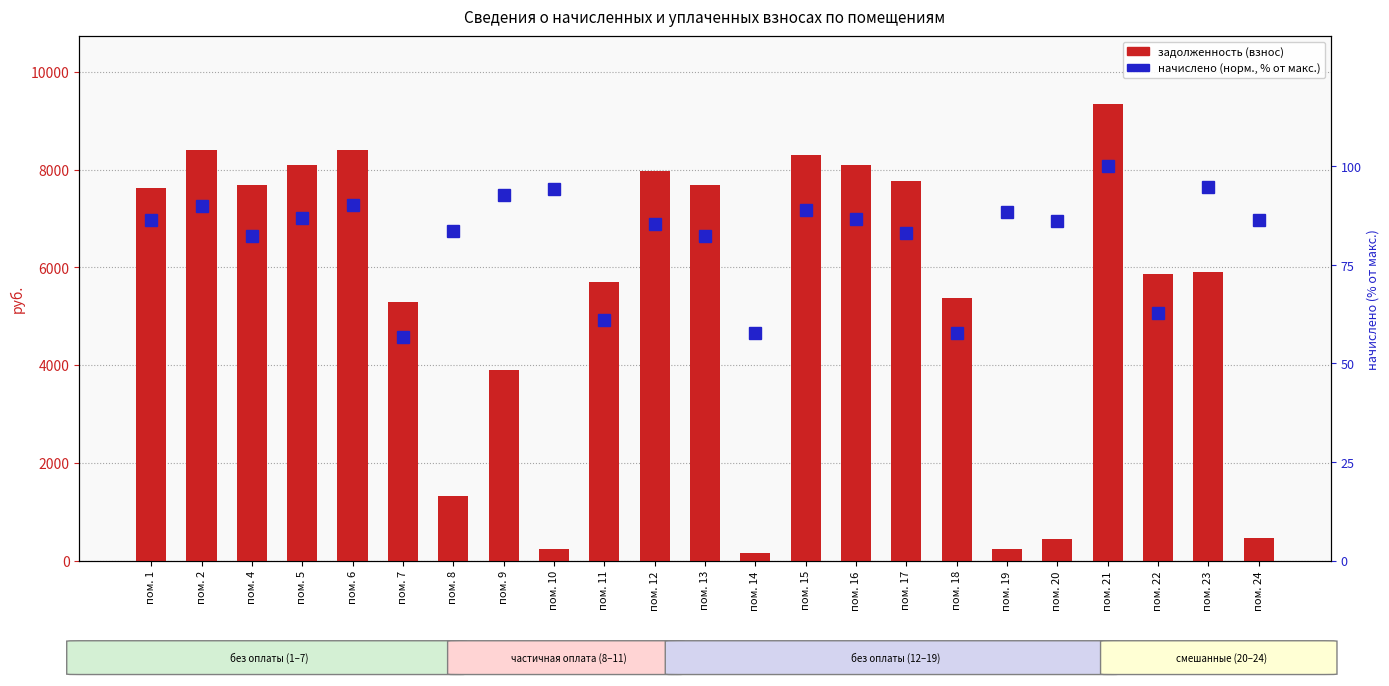

Which category has the lowest value in the задолженность (взнос) series?

пом. 14